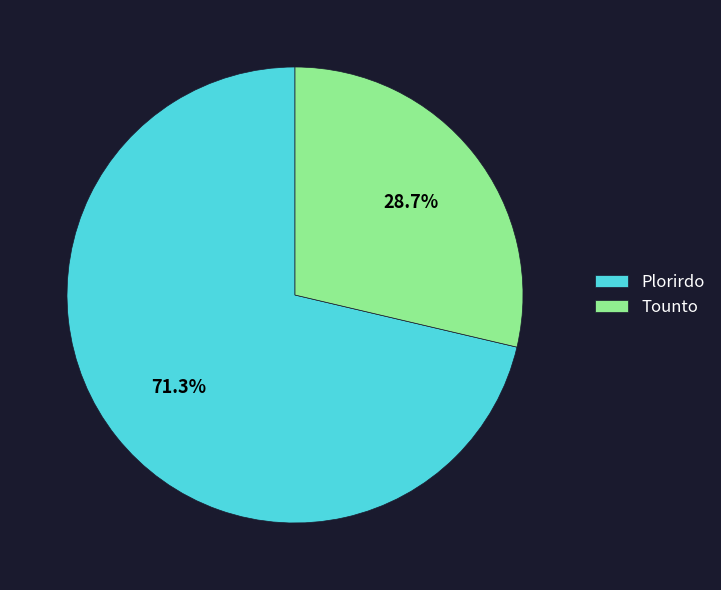

What percentage is NOT represented by Plorirdo?

28.7%